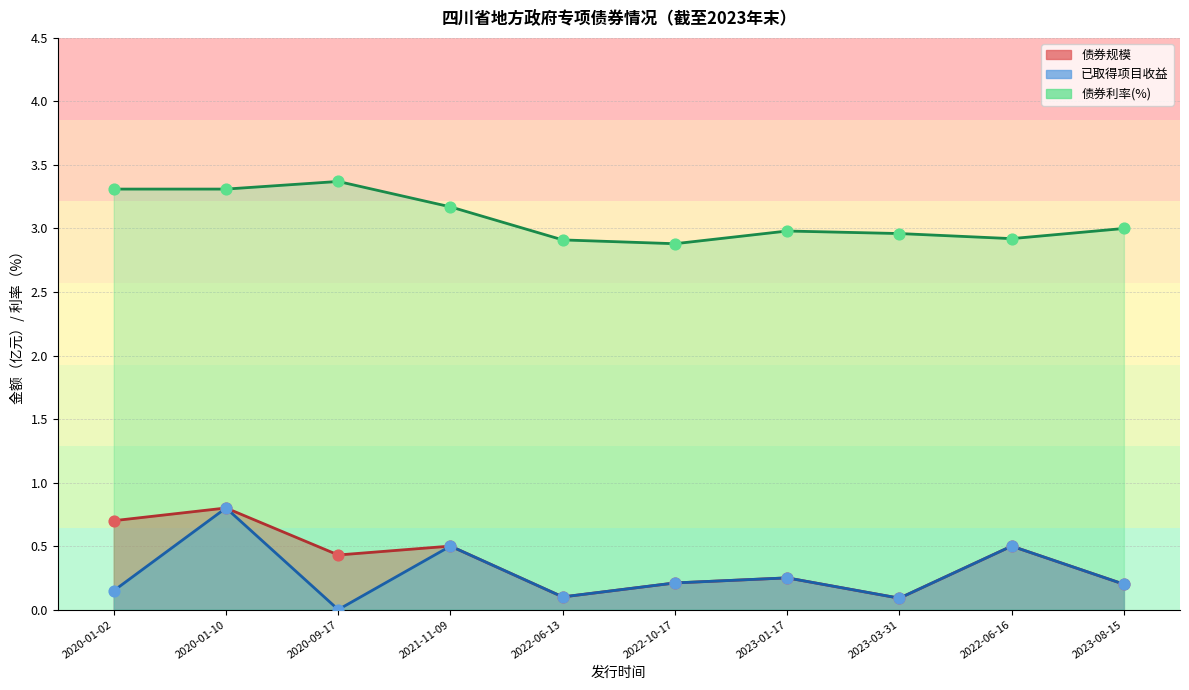

Which series contains the highest Y value?

债券利率(%)